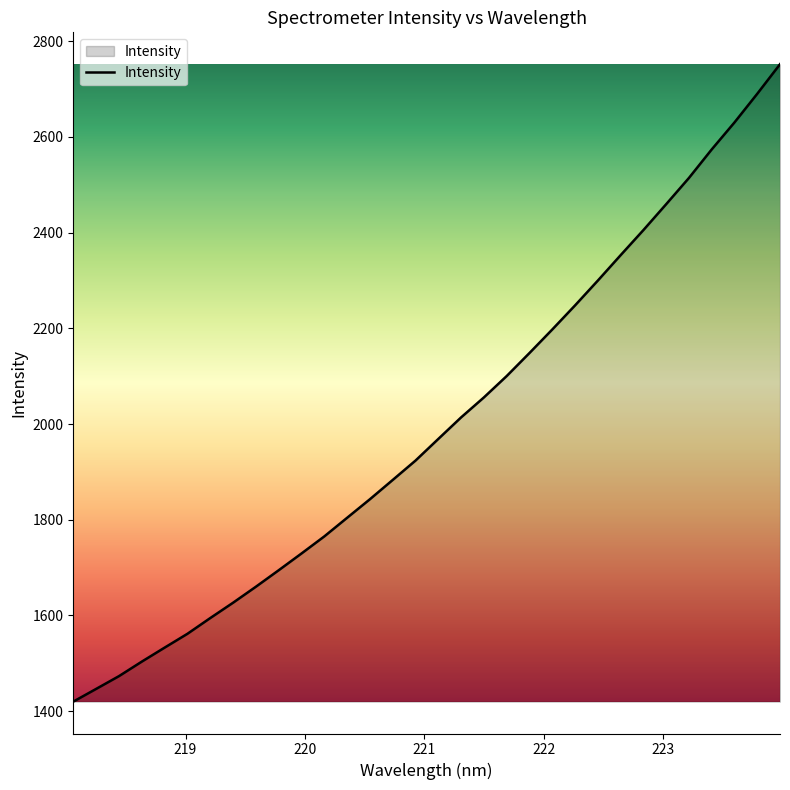

What is the difference between the maximum and minimum values?

1331.9